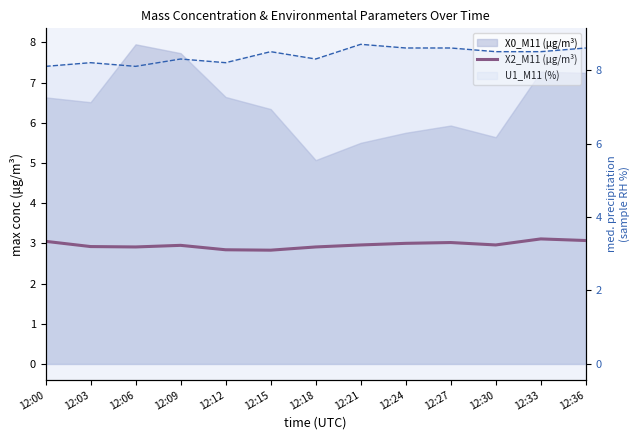

Which series has the largest total across all categories?

U1_M11 (%)